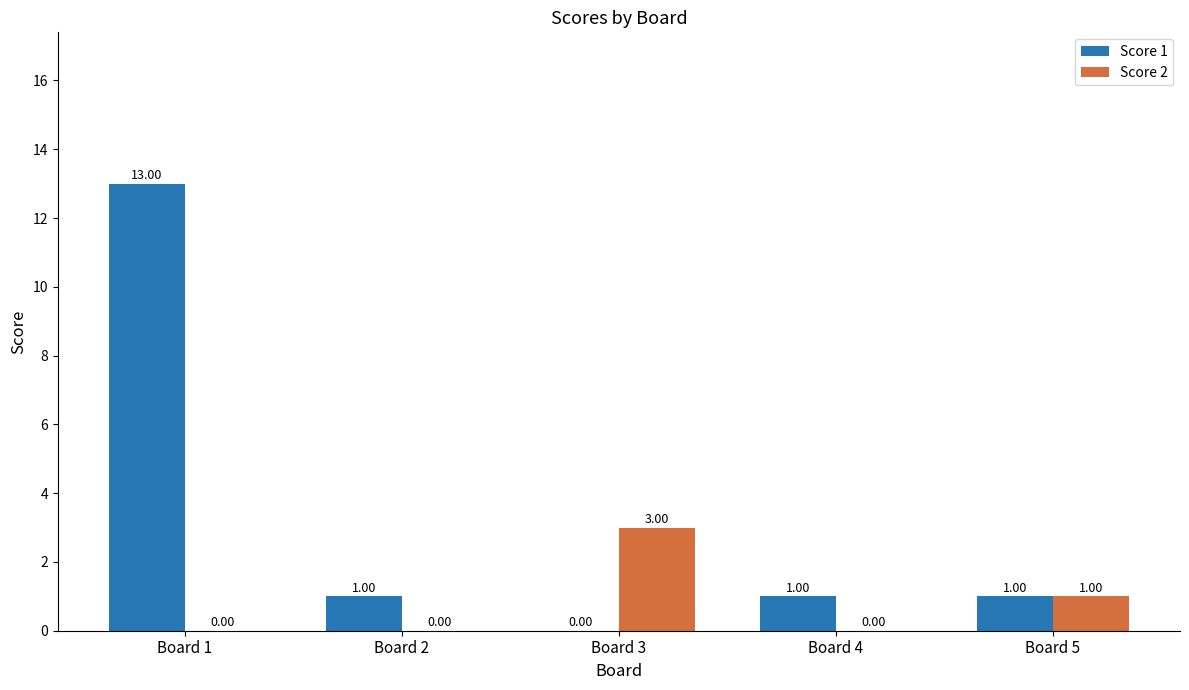

The value of Score 1 at Board 4 is 0. True or false?

False